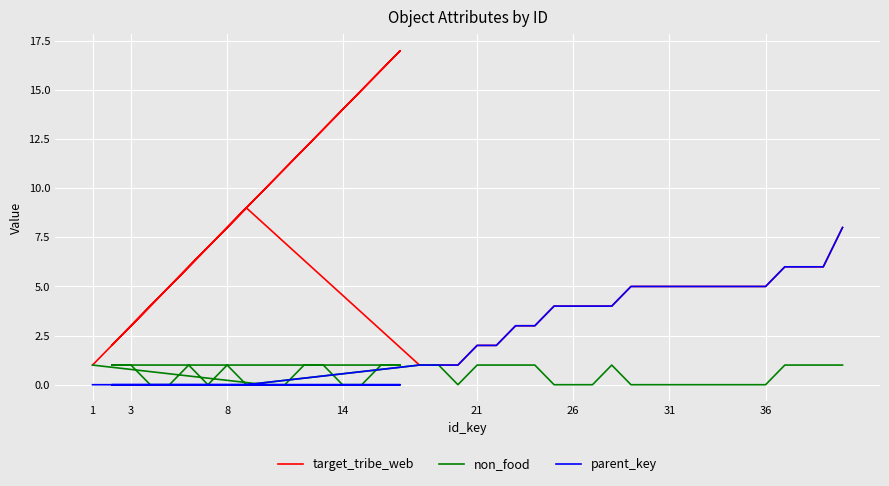

Is the value of target_tribe_web at 35 greater than the value of parent_key at 17?

Yes